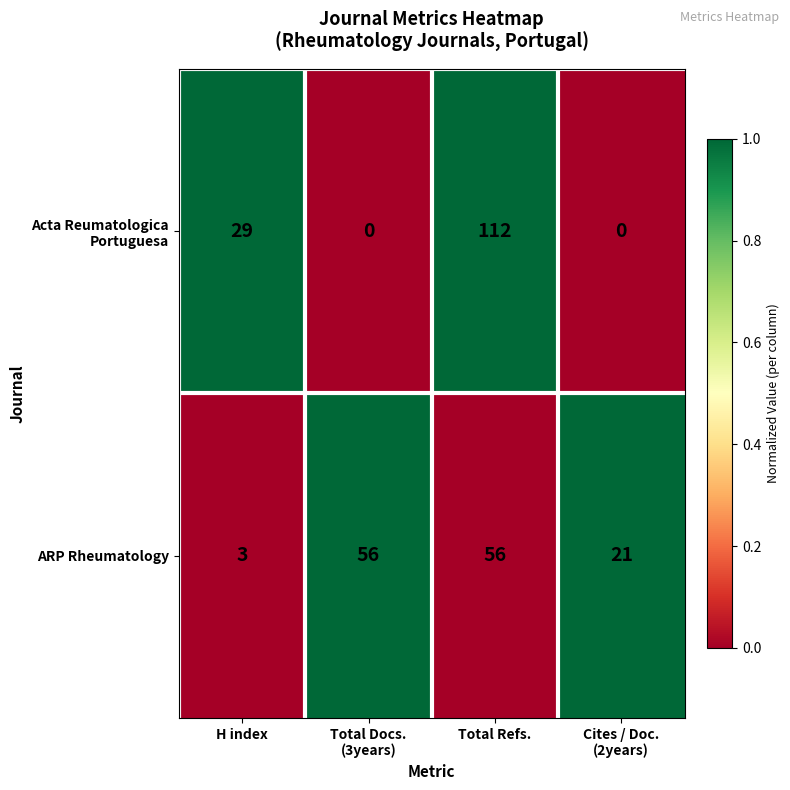

At which category is the sum across all series the highest?

Total Refs.